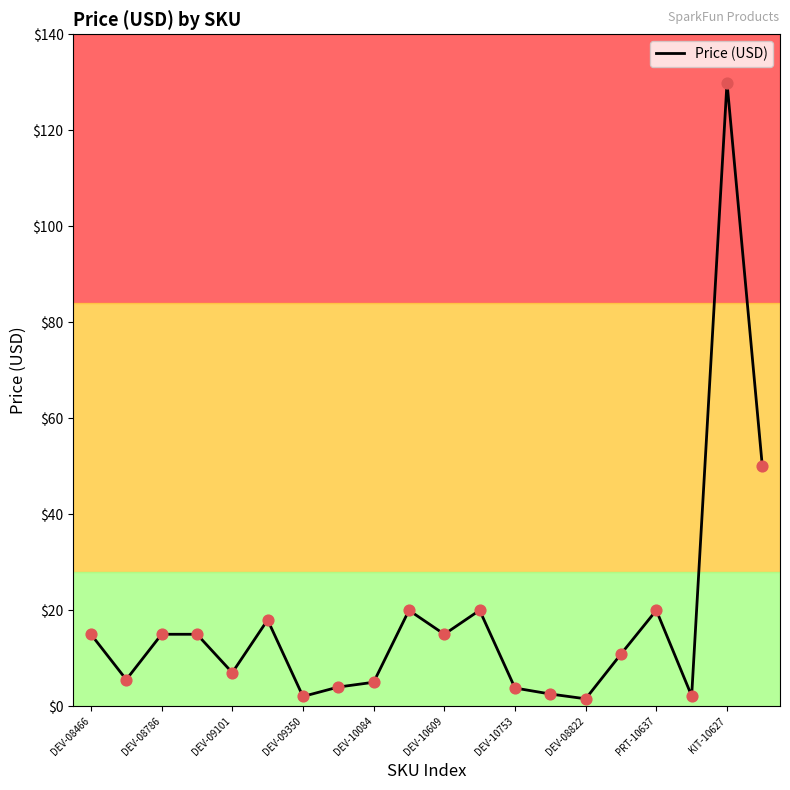

Does the chart have visible grid lines?

No